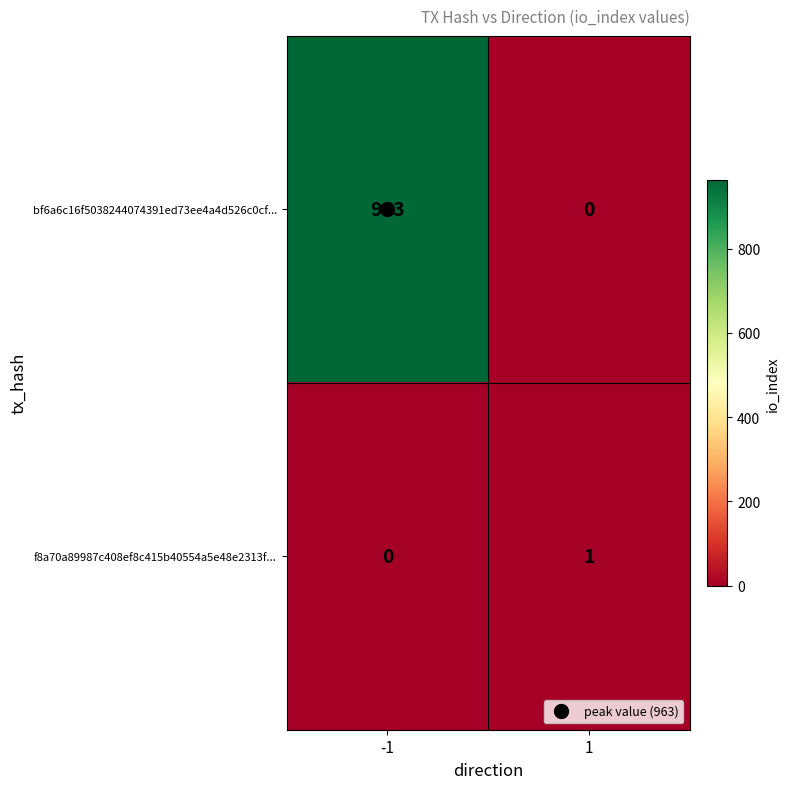

What is the sum of the bf6a6c16f5038244074391ed73ee4a4d526c0cf... values at -1 and 1?

963